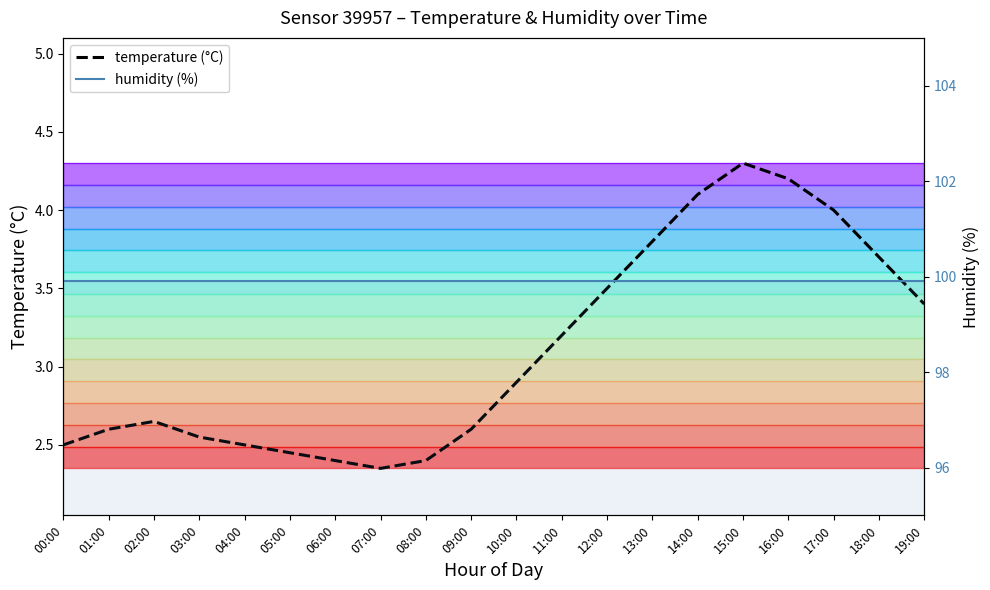

In temperature (°C), how many points are lower than both neighbors (excluding endpoints)?

1